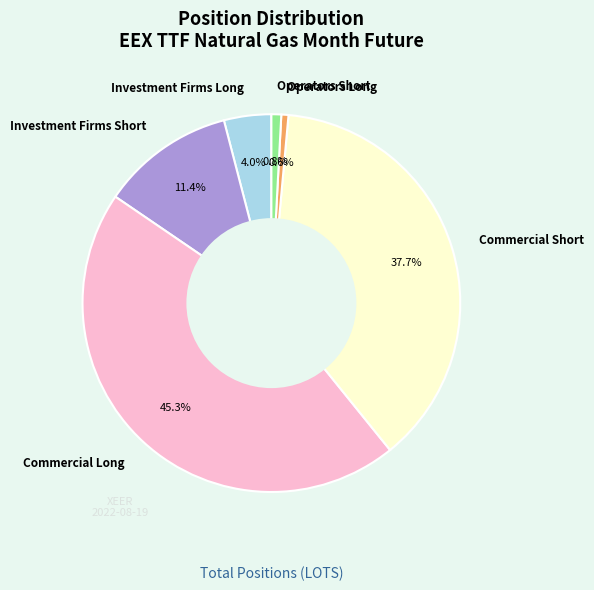

How many slices are in this pie chart?

6